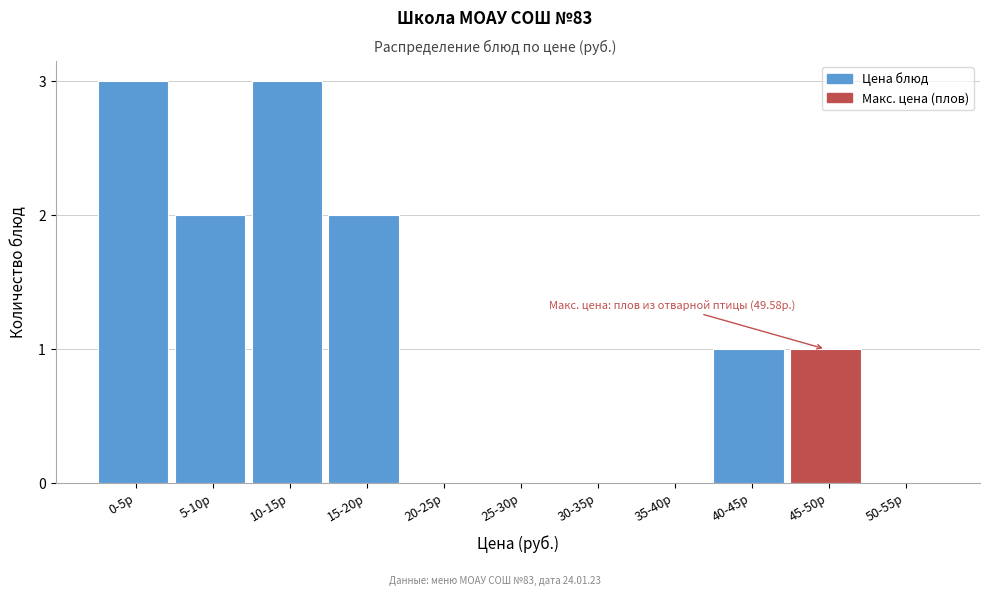

Reading left to right, list all the values displayed in this chart.

0-5р=3	5-10р=2	10-15р=3	15-20р=2	20-25р=0	25-30р=0	30-35р=0	35-40р=0	40-45р=1	45-50р=1	50-55р=0